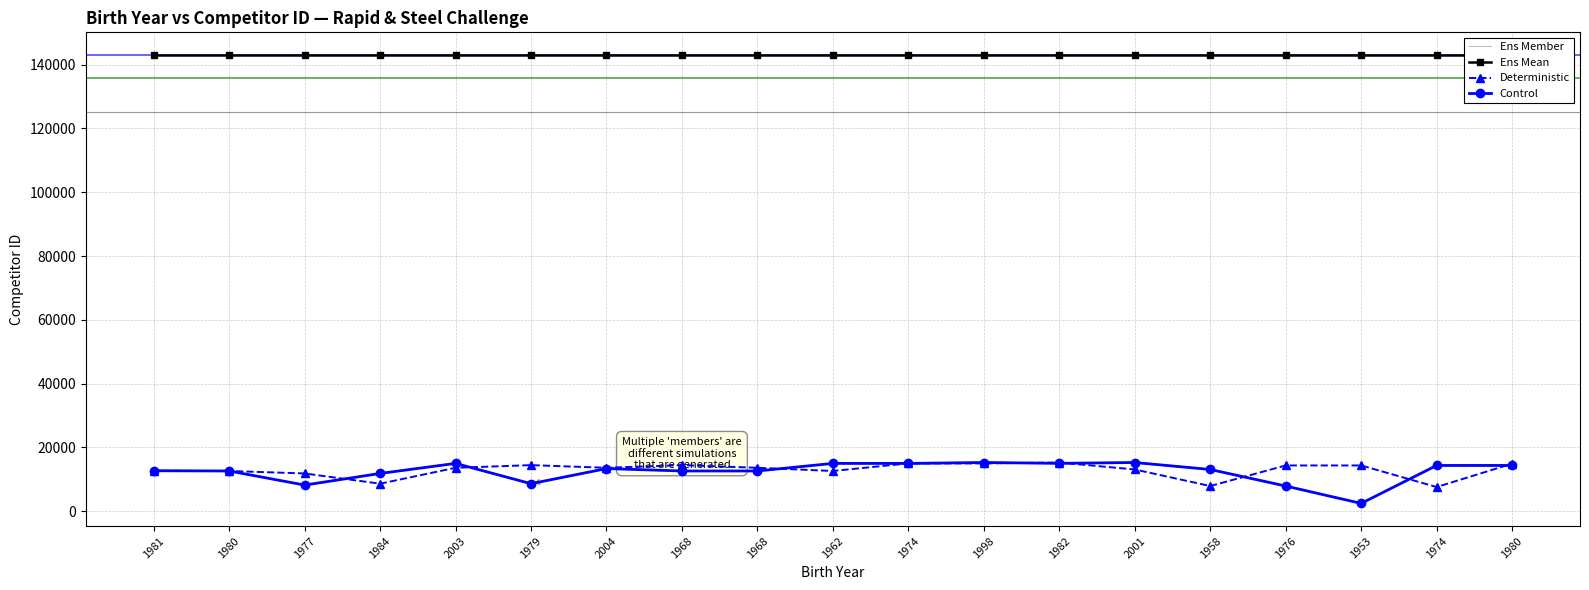

True or false: Ens Mean has more than 0 points higher than both neighbors.

False